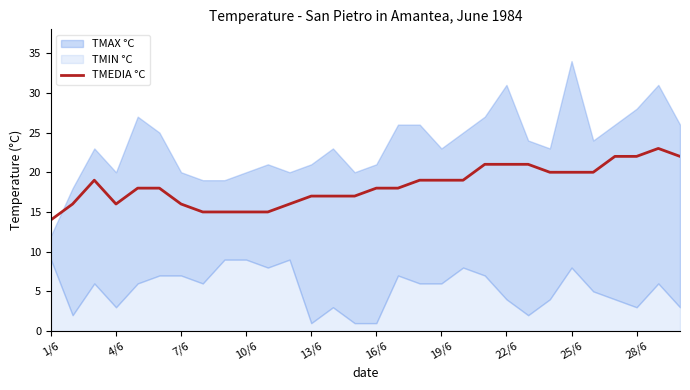

The TMEDIA °C series shows 21 at 22/6. True or false?

True